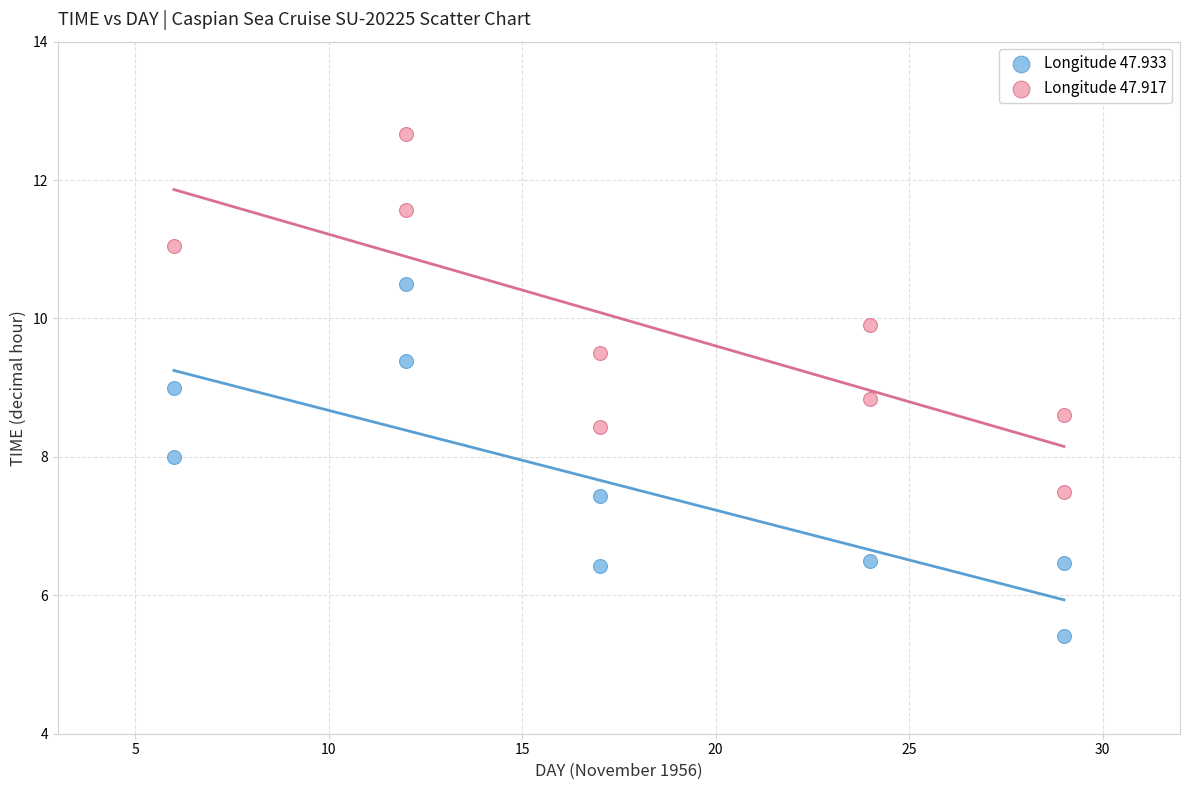

Which series has the widest spread of Y values?

Longitude 47.917